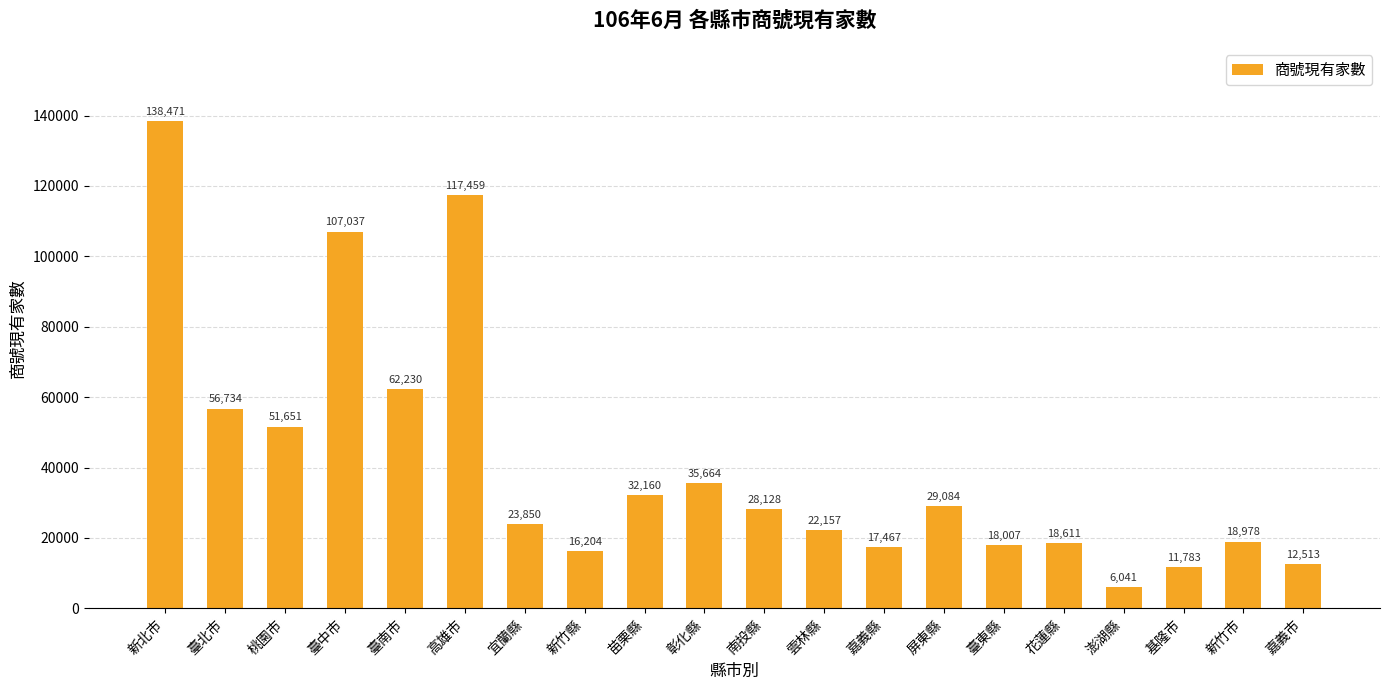

What value does the data have at 嘉義縣, to the nearest 100?

17500